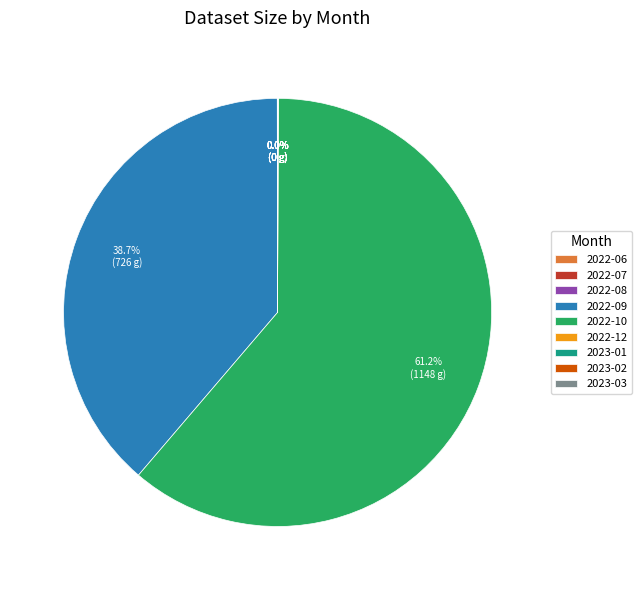

Combined, do 2022-10 and 2022-09 account for over 50%?

Yes